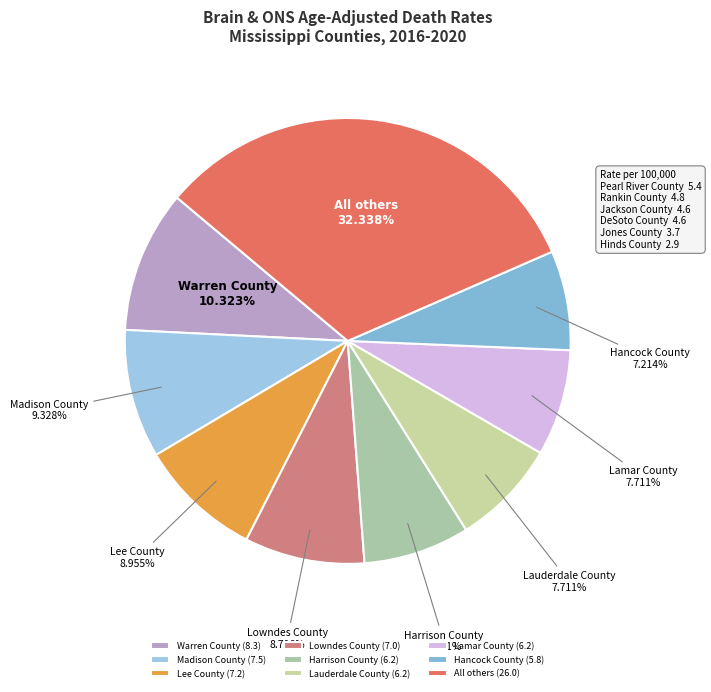

Do Harrison County and Warren County together represent more than half of the pie?

No